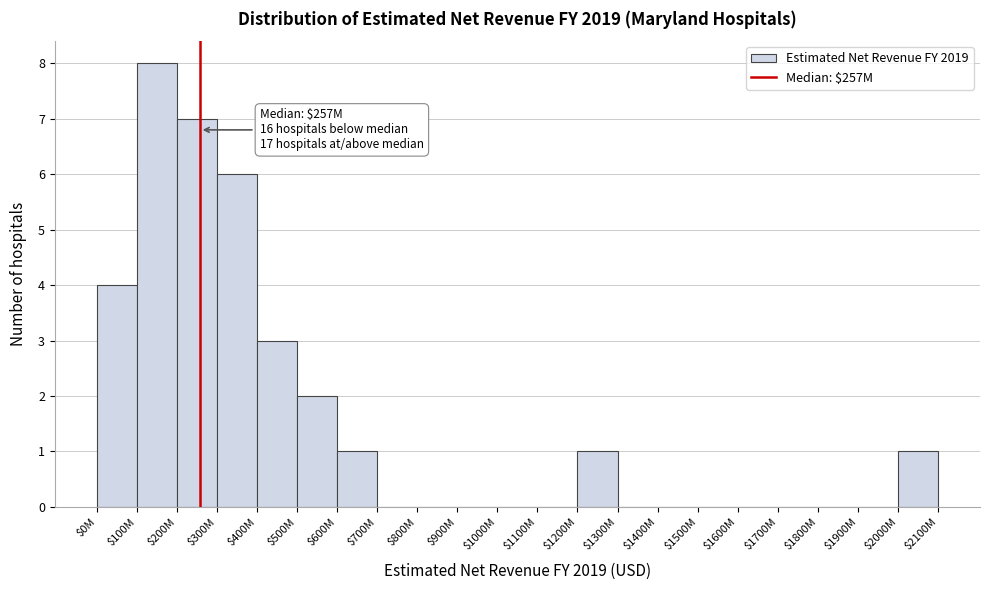

True or false: the data shows 0 at $1400M.

True